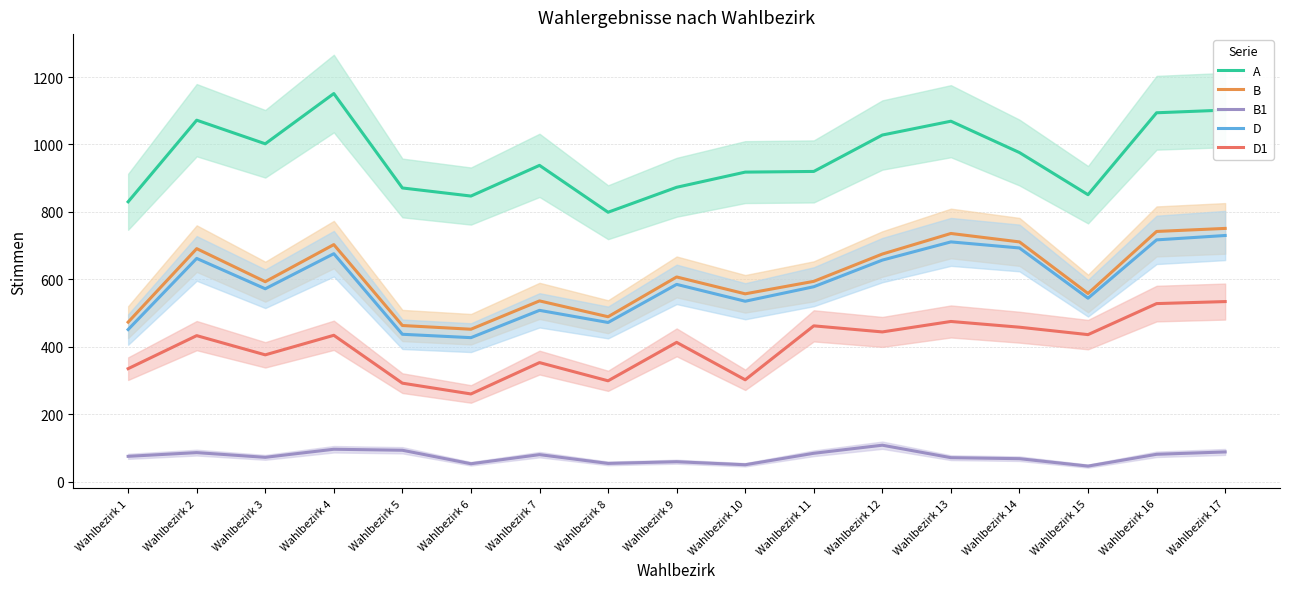

Is the value of A at Wahlbezirk 3 greater than the value of B at Wahlbezirk 15?

Yes